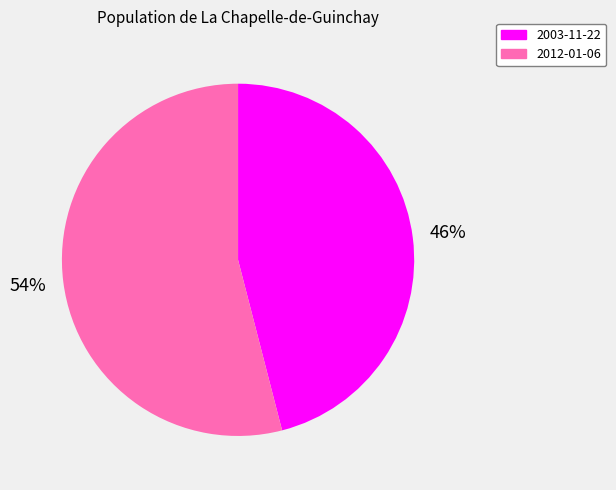

Is it true that 2012-01-06 is 59% of the pie?

False